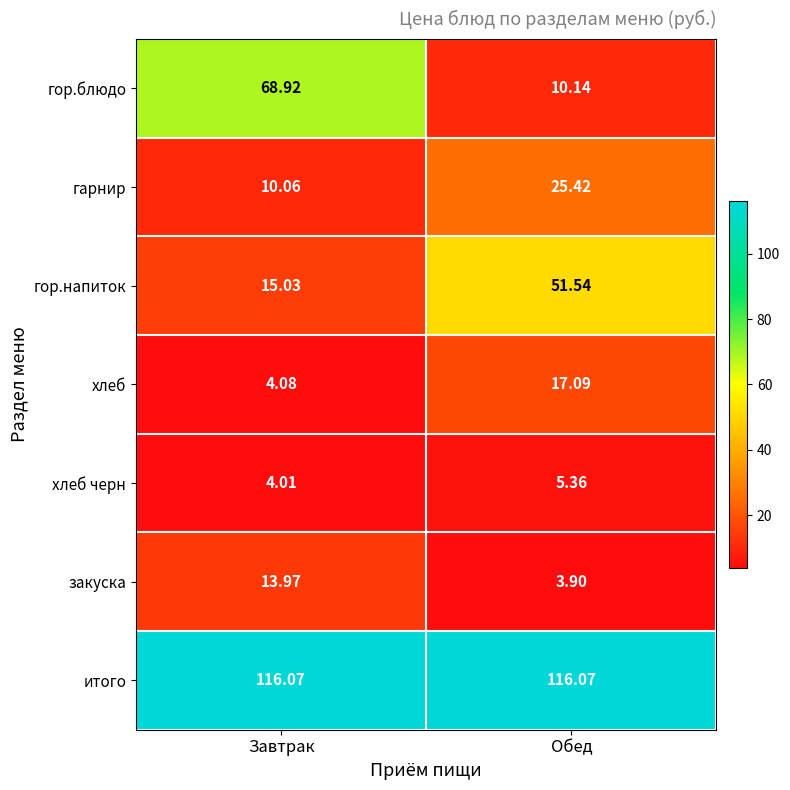

Which category has the lowest value across all series?

Обед